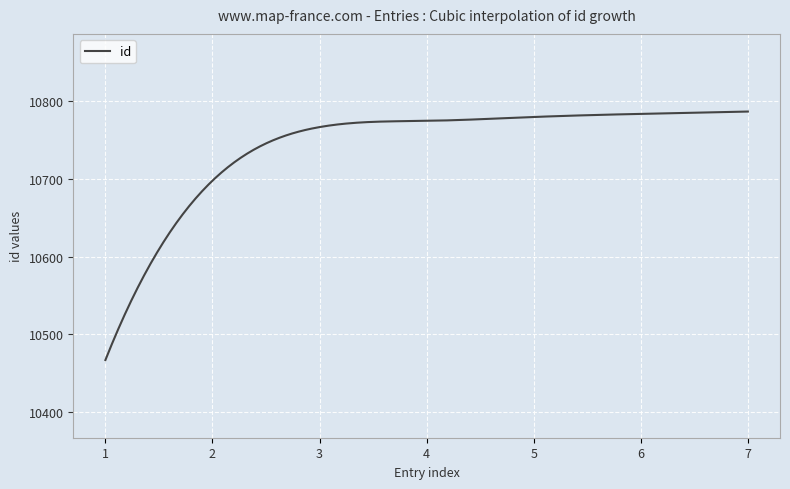

What is the smallest value displayed?

10467.0